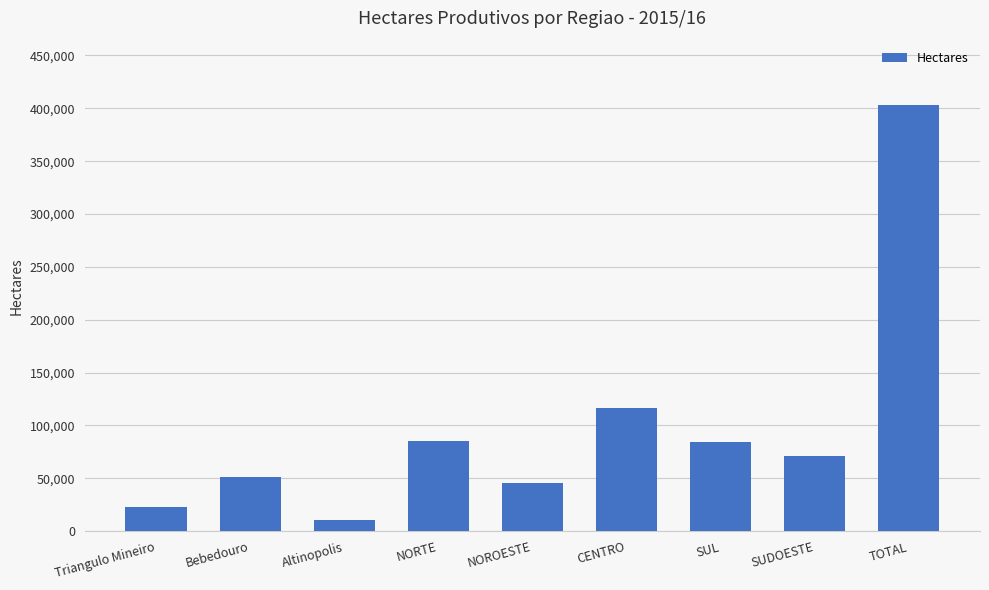

The value at SUDOESTE is 71266. True or false?

True